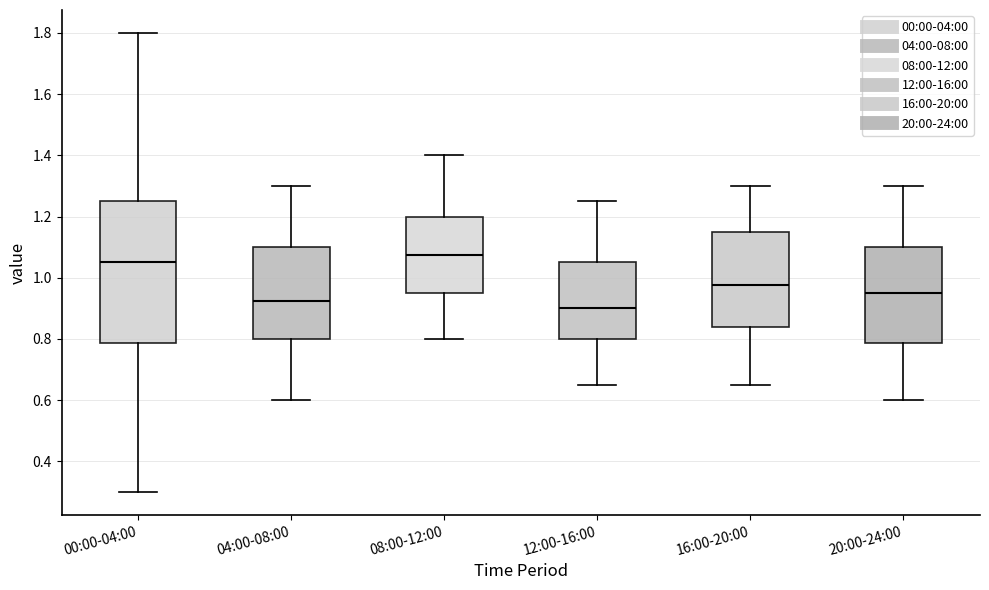

Where is the upper edge of the box for 00:00-04:00 on the y-axis? The values are not printed on the chart, so give them approximately, as read against the axis.

1.26